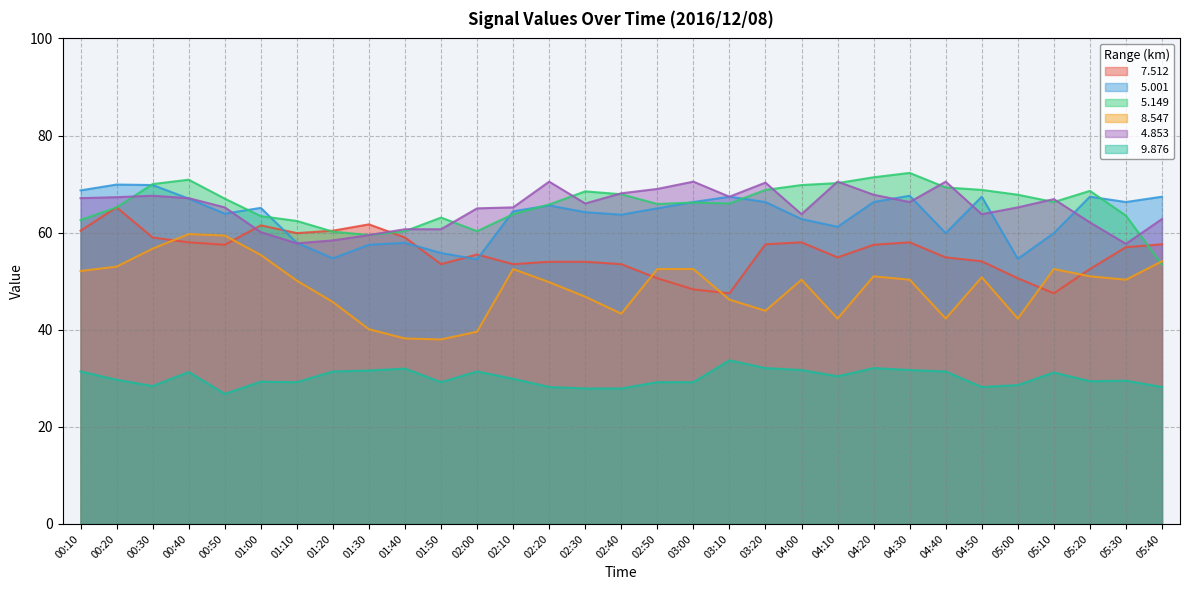

How many data points in   8.547 are above 50?

18